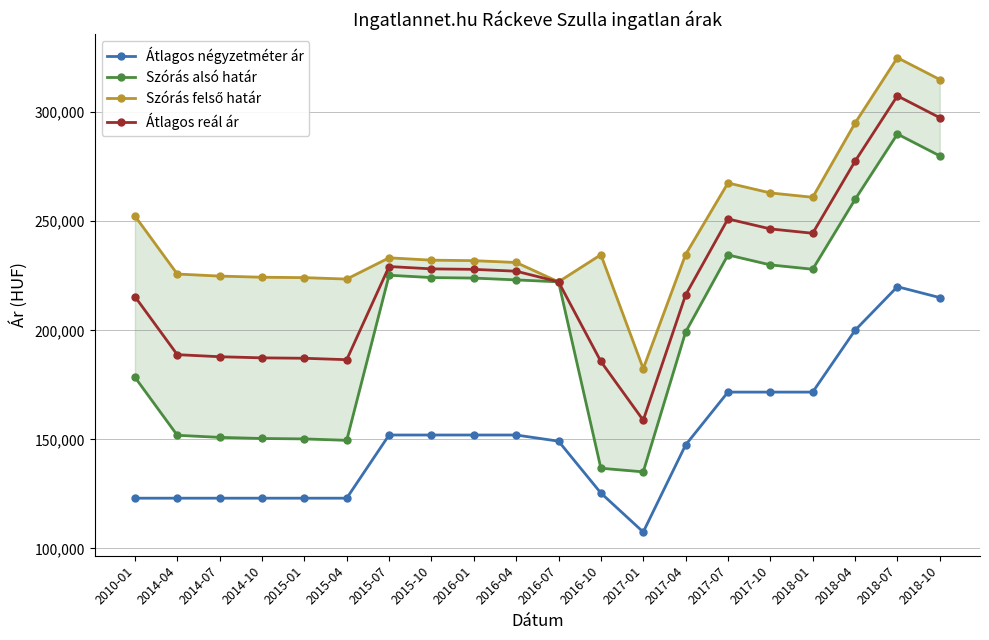

Is the value of Szórás felső határ at 2015-01 greater than the value of Átlagos négyzetméter ár at 2016-04?

Yes